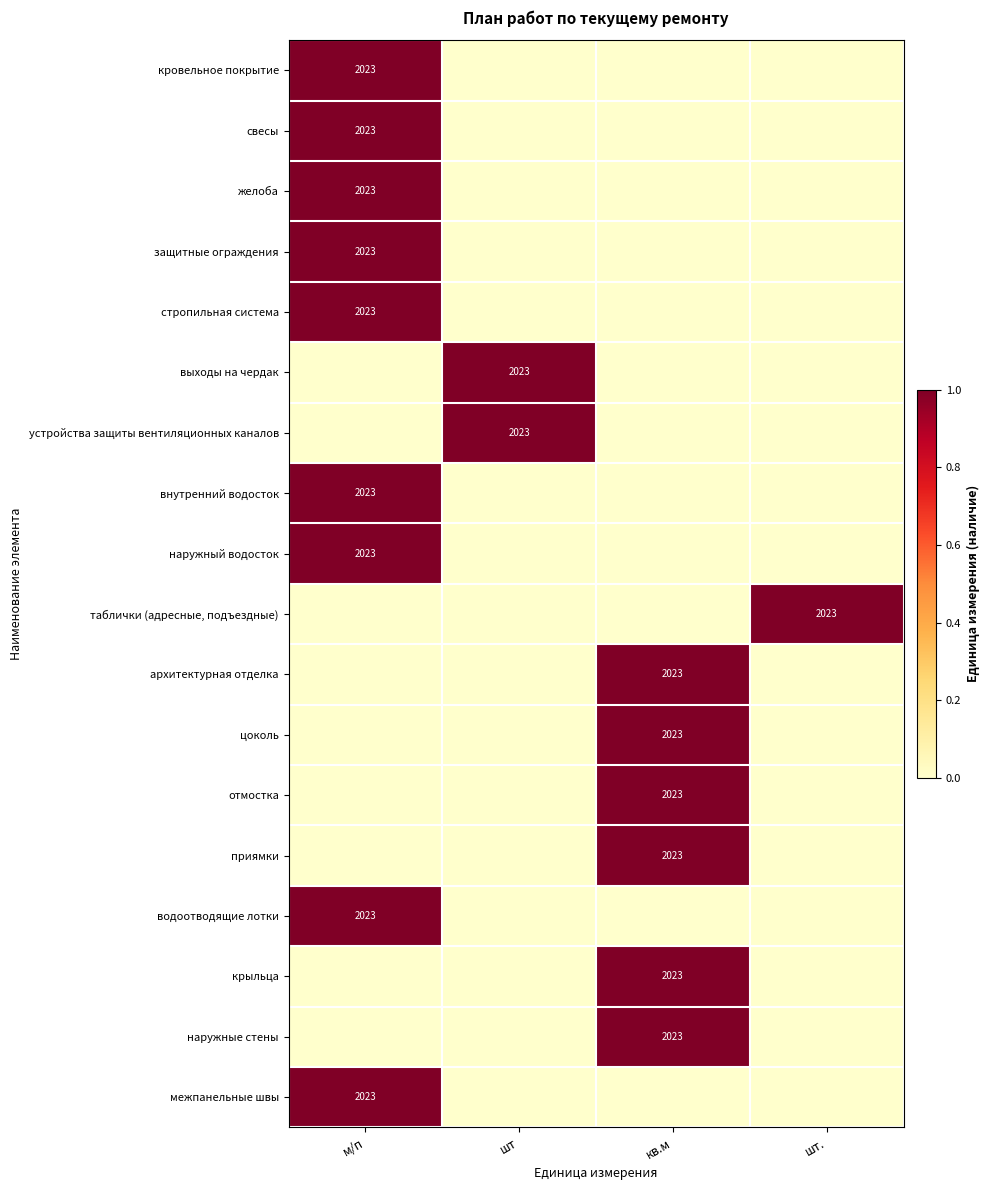

The value of приямки at кв.м is 2023. True or false?

True